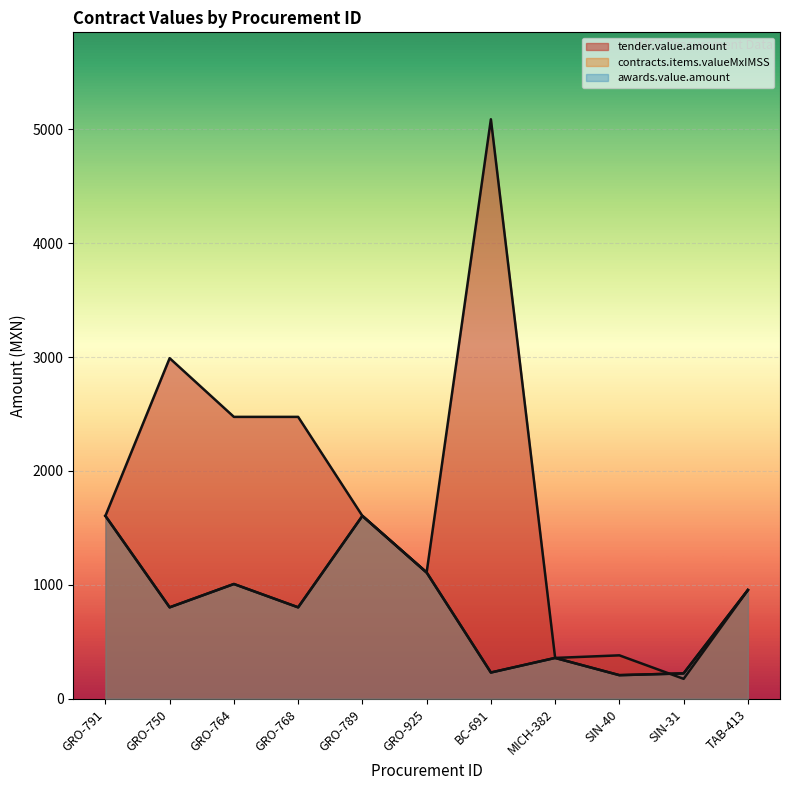

Which category has the highest value in the awards.value.amount series?

GRO-791